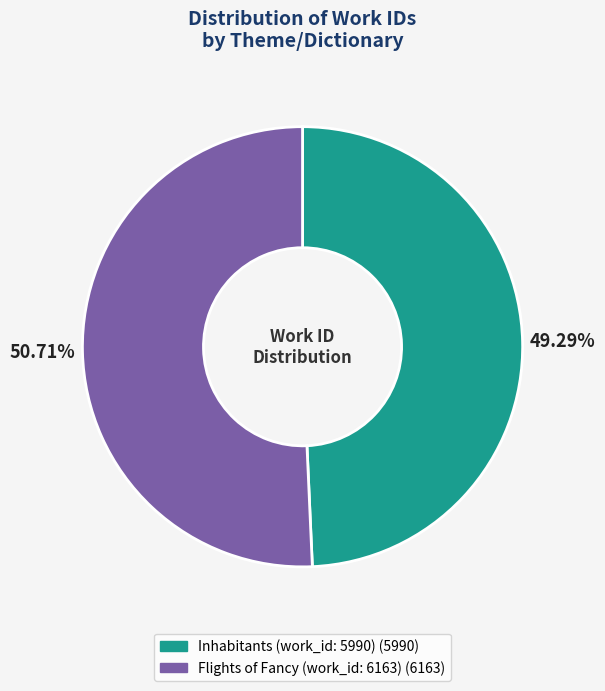

What is the largest slice in the pie chart?

Flights of Fancy (work_id: 6163)